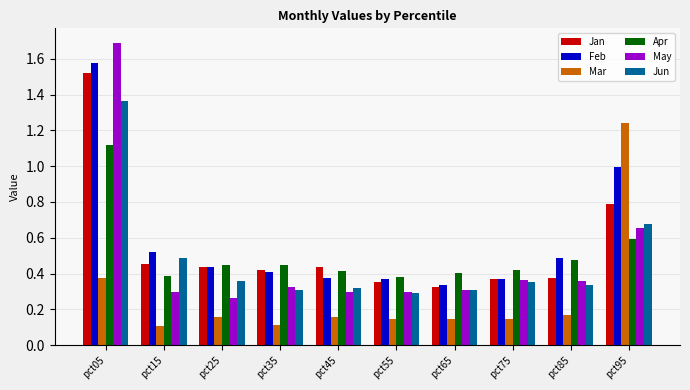

Which series has the largest range (max minus min)?

May